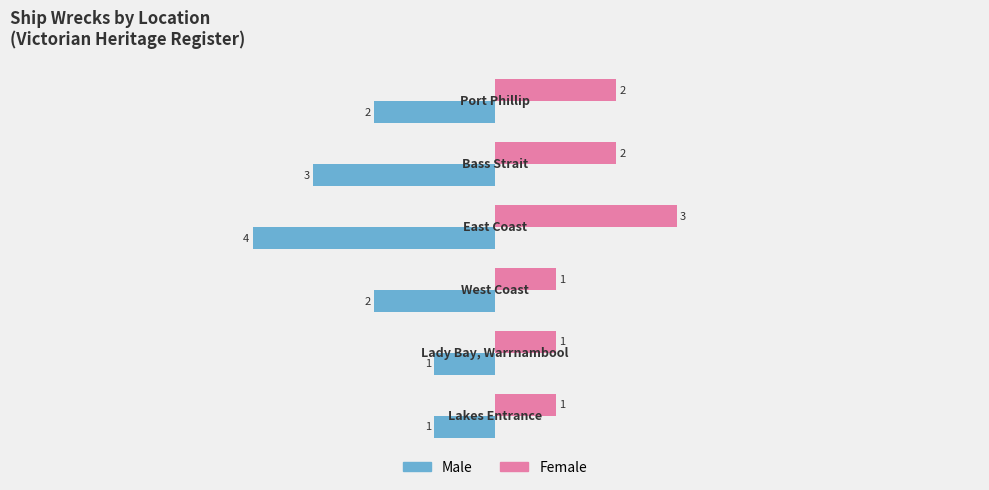

Which series has the largest range (max minus min)?

Male